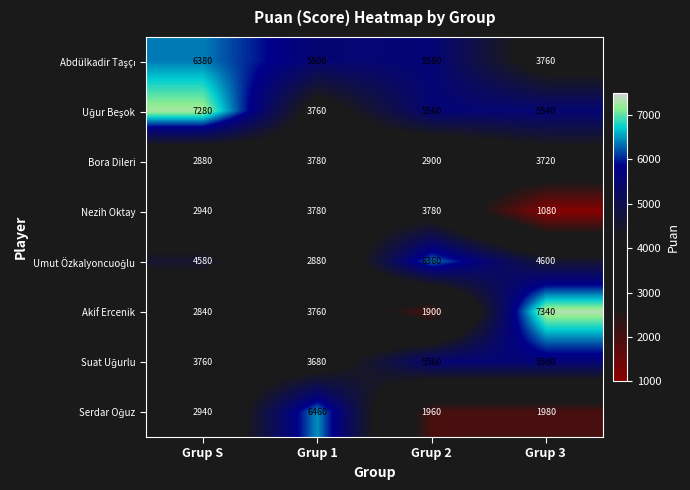

List the labels in order of Bora Dileri value, smallest first.

Grup S, Grup 2, Grup 3, Grup 1